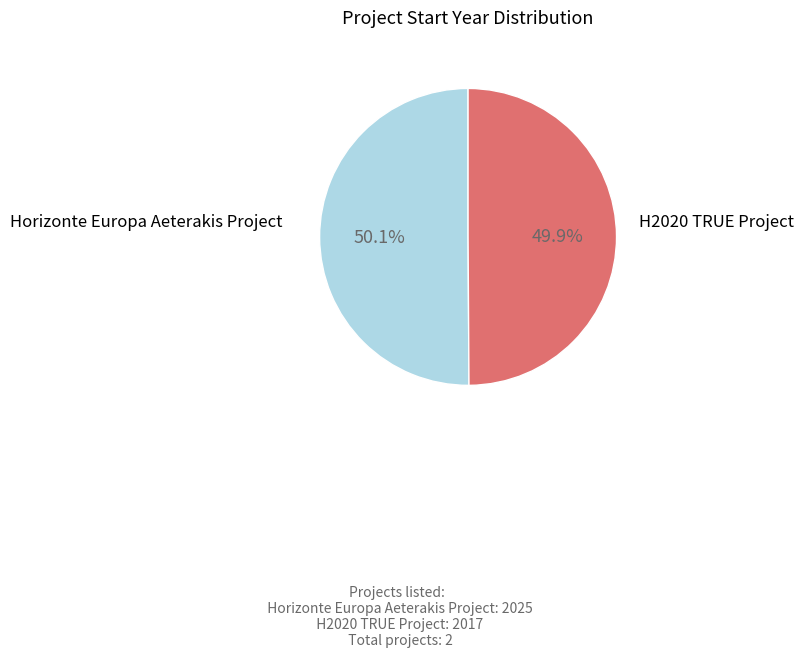

How many slices are in this pie chart?

2